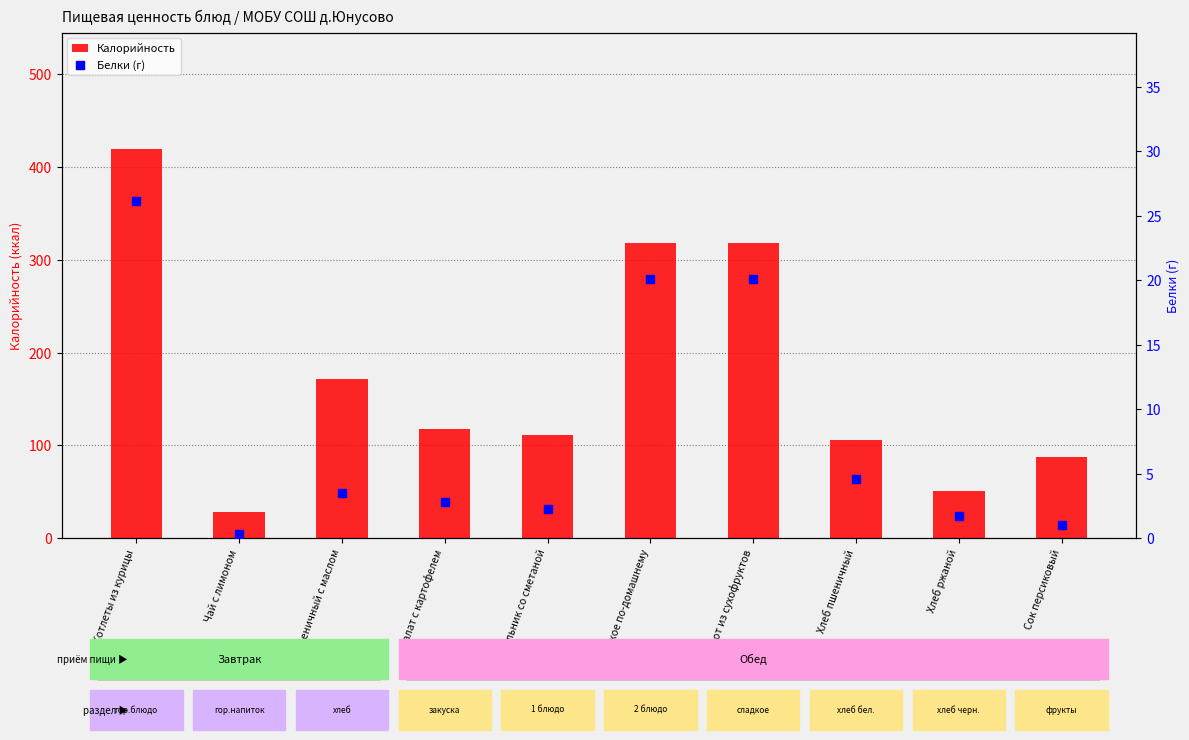

Which series contains the lowest Y value?

Белки (г)